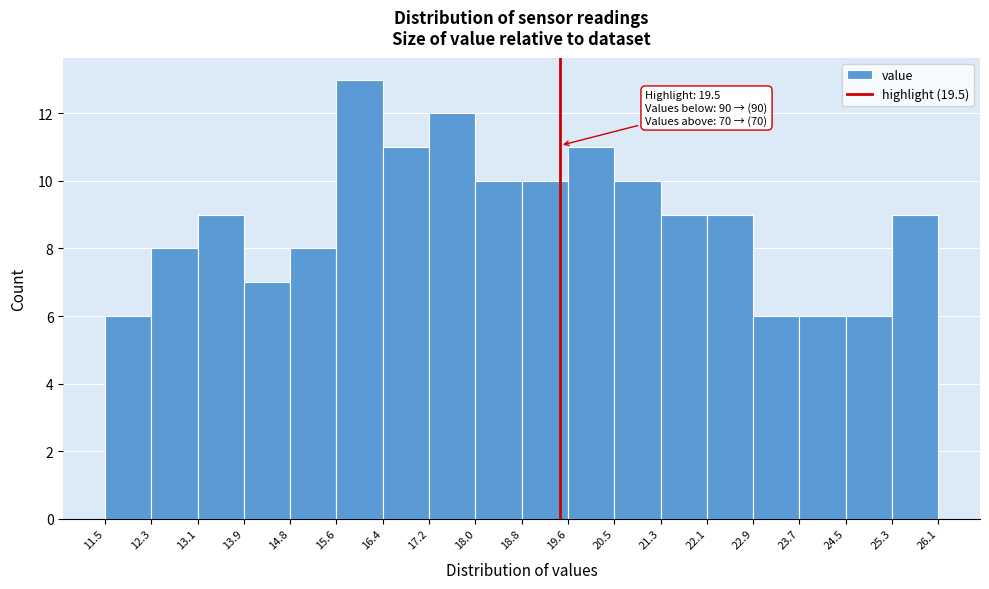

Which range on the x-axis has the tallest bar?

15.6 to 16.4